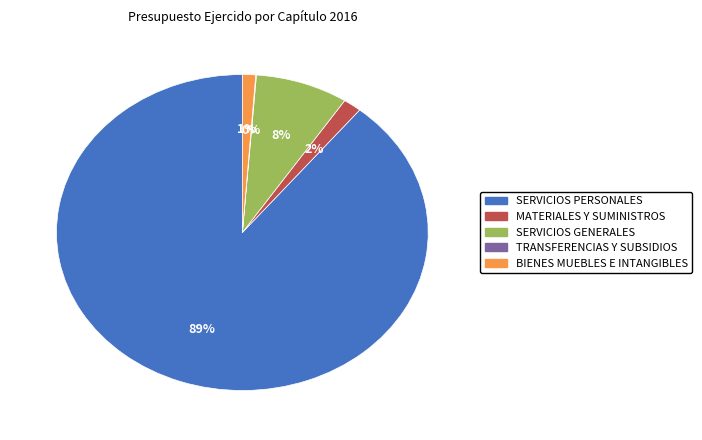

Is it true that MATERIALES Y SUMINISTROS is 8% of the pie?

False